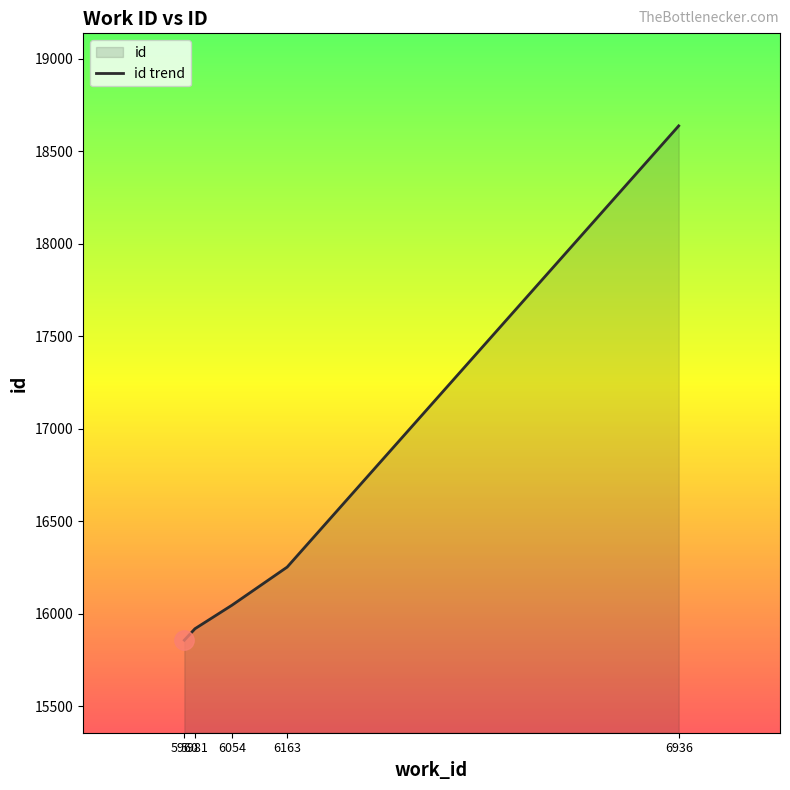

What is the value of the 1st point from the left?

15858